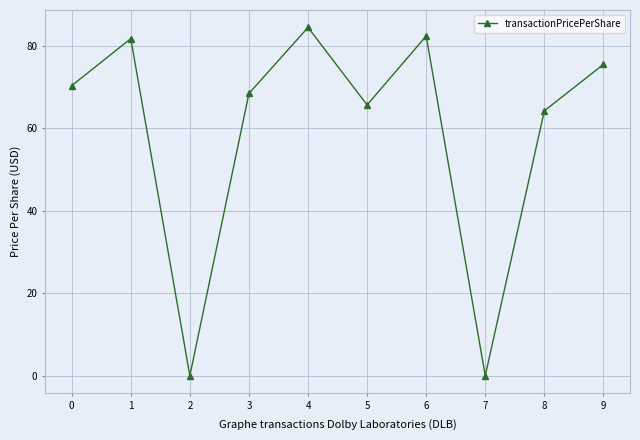

Reading left to right, list all the values displayed in this chart.

70.3	81.7	0.0	68.4	84.4	65.6	82.3	0.0	64.2	75.4